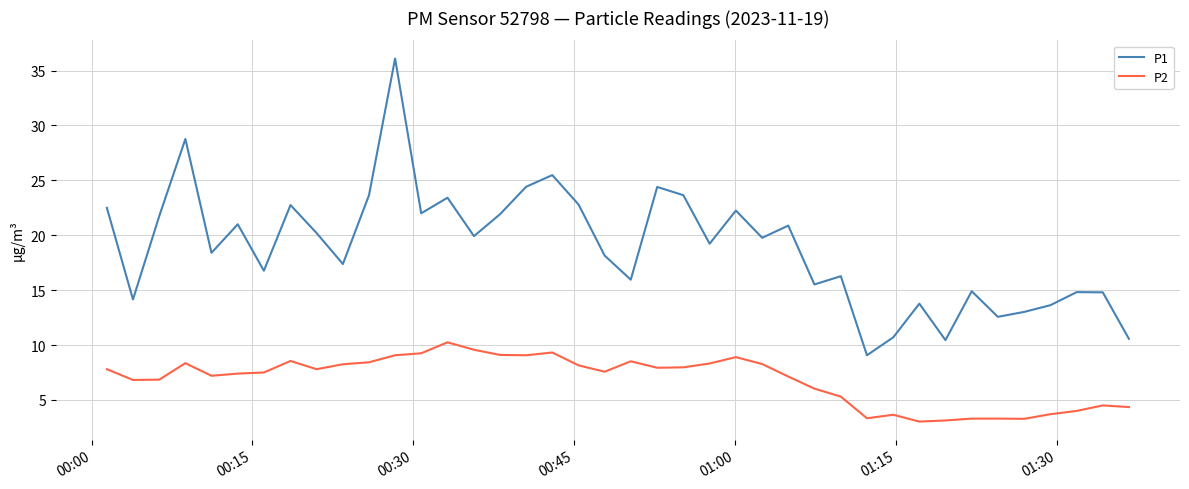

What is the minimum value for P2?

3.0